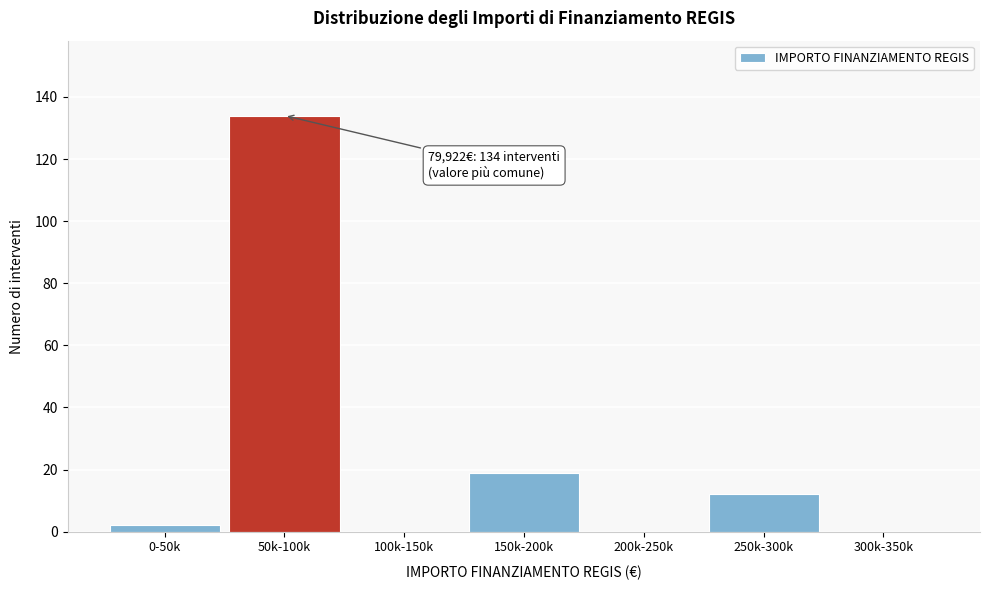

Reading left to right, transcribe all the data shown in this chart.

0-50k=2	50k-100k=134	100k-150k=0	150k-200k=19	200k-250k=0	250k-300k=12	300k-350k=0